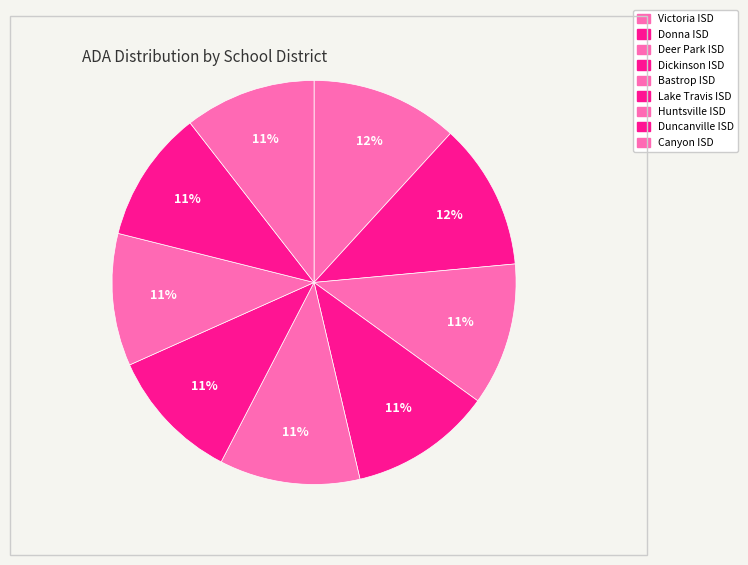

How many slices are in this pie chart?

9